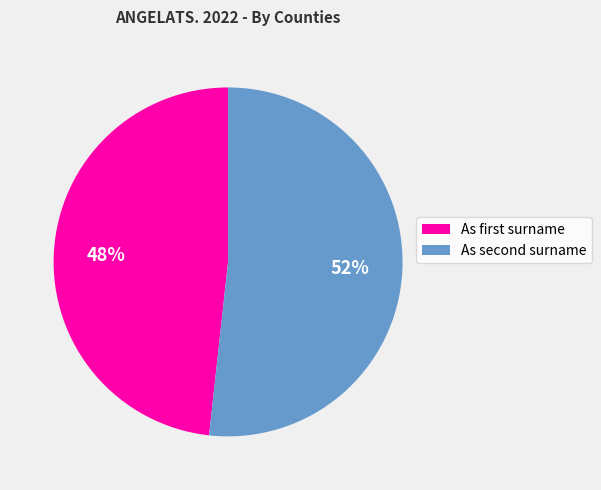

Rank the categories by value from lowest to highest.

As first surname, As second surname